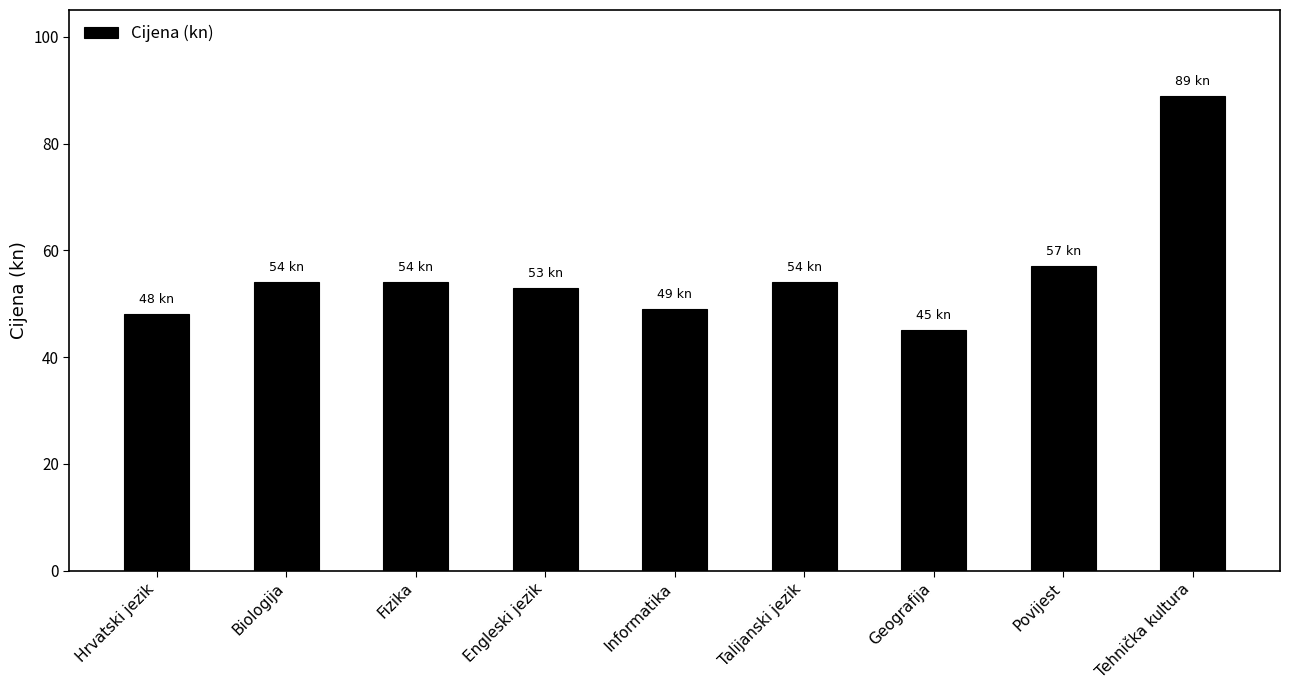

Which label corresponds to the smallest value in the chart?

Geografija